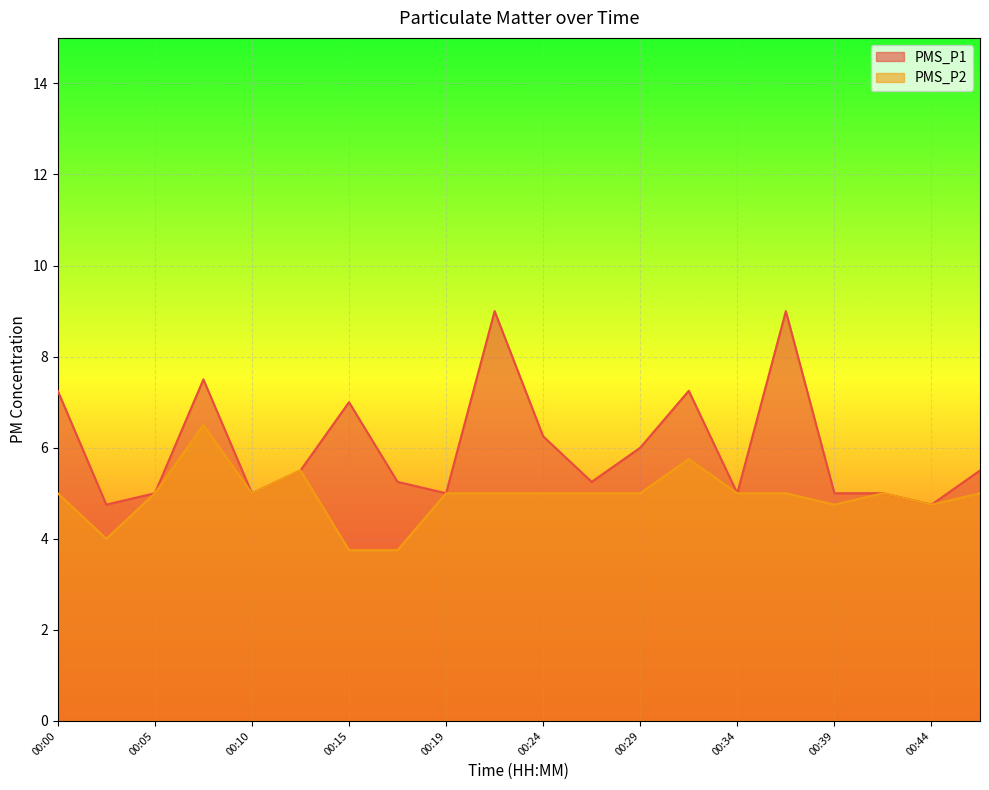

The value of PMS_P1 at 00:44 is 4.8. True or false?

True